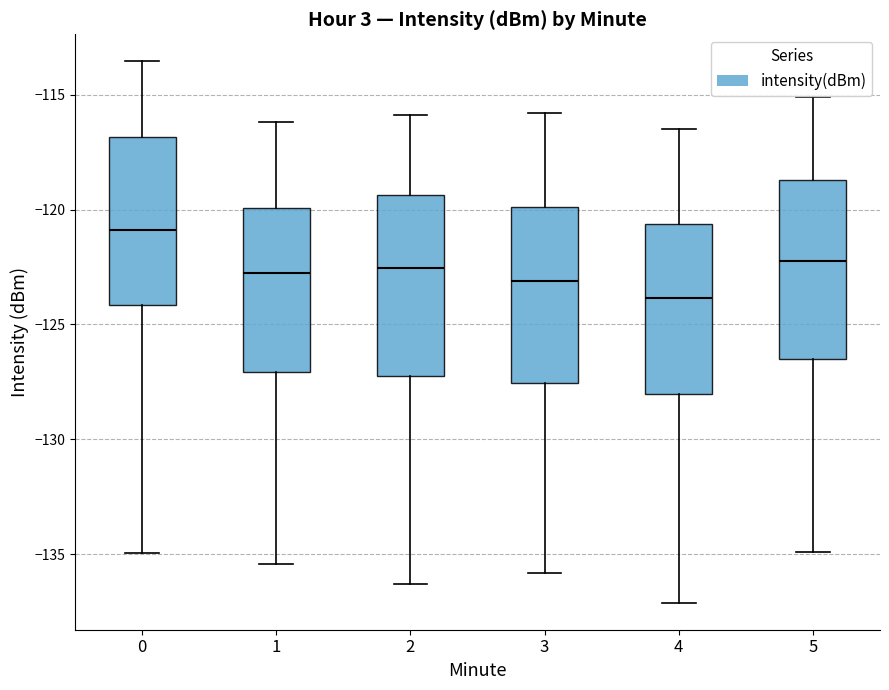

Which box's median line is the lowest?

4